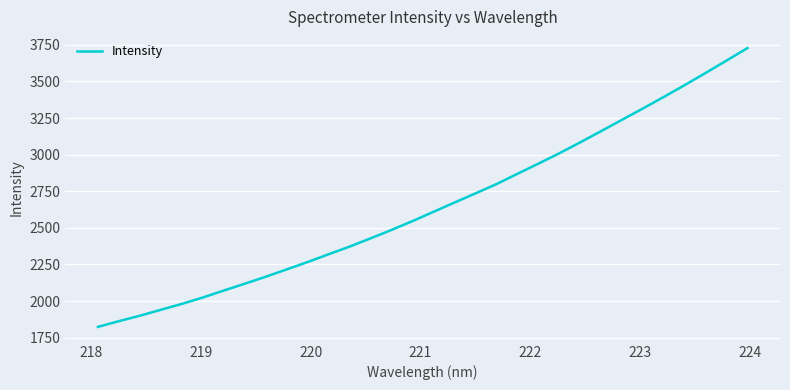

What is the difference between the second highest and minimum values?

1819.9